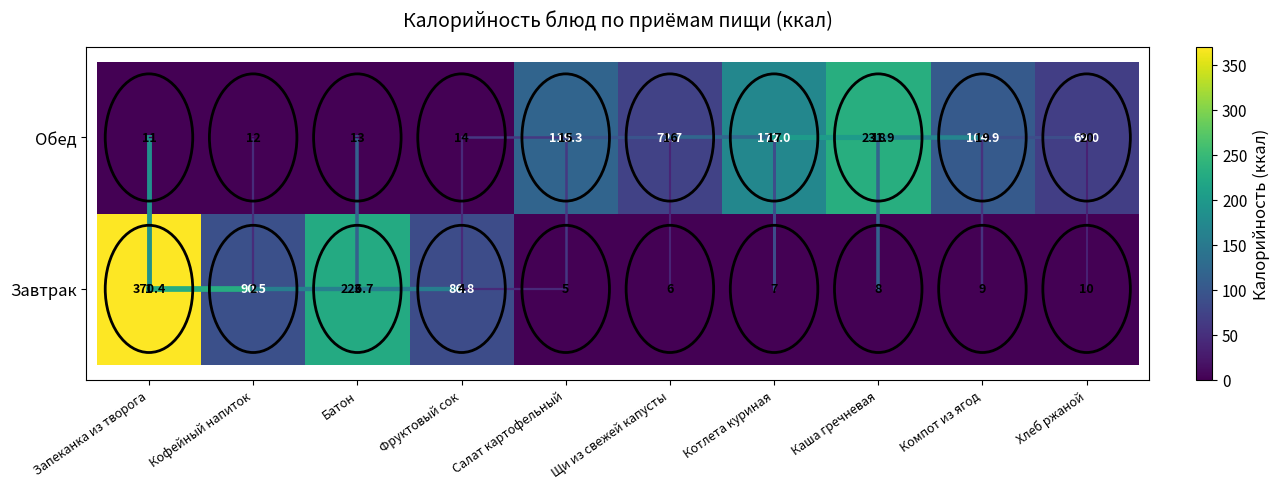

Where is Завтрак nearest to the value 185?

Батон